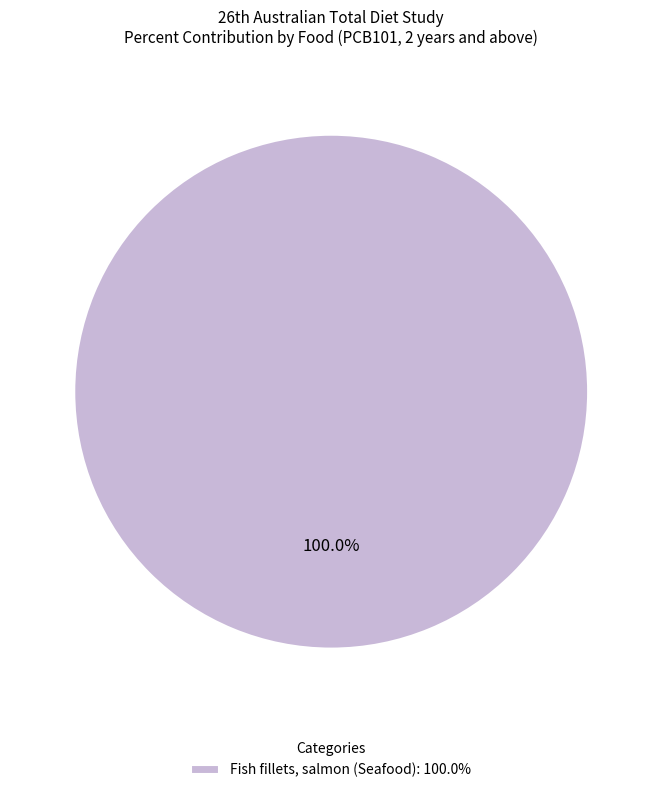

Rank the categories by value from lowest to highest.

Fish fillets, salmon (Seafood): 100.0%